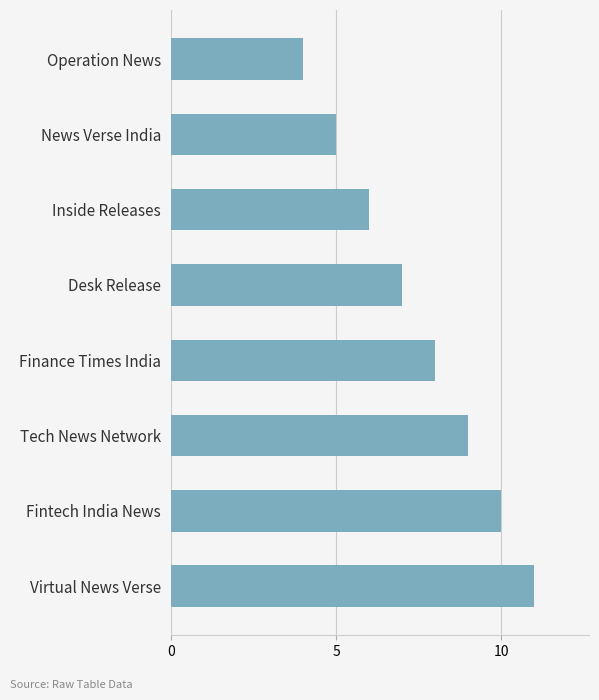

Approximately how many times larger is the value at Virtual News Verse compared to News Verse India?

2.2